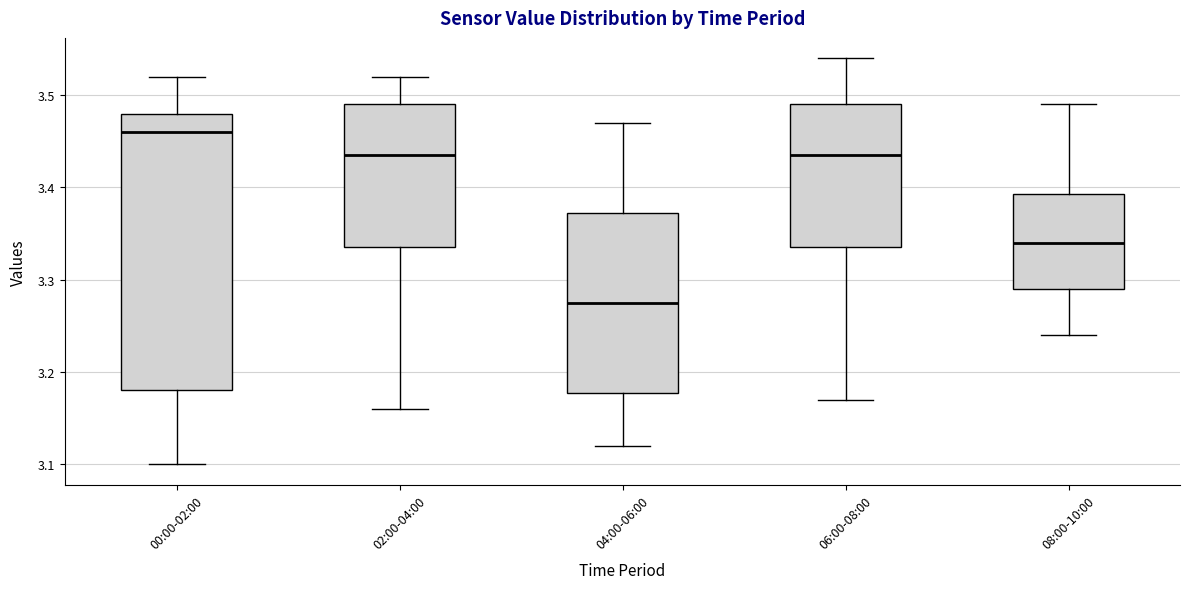

Reading left to right, read every box against the y-axis: the position of its median line, the range the box covers, and the ends of its whiskers. The values are not printed on the chart, so give them approximately, as read against the axis.

00:00-02:00: median 3.46, box 3.18 to 3.48, whiskers 3.10 to 3.52
02:00-04:00: median 3.44, box 3.34 to 3.49, whiskers 3.16 to 3.52
04:00-06:00: median 3.28, box 3.18 to 3.37, whiskers 3.12 to 3.47
06:00-08:00: median 3.44, box 3.34 to 3.49, whiskers 3.17 to 3.54
08:00-10:00: median 3.34, box 3.29 to 3.39, whiskers 3.24 to 3.49